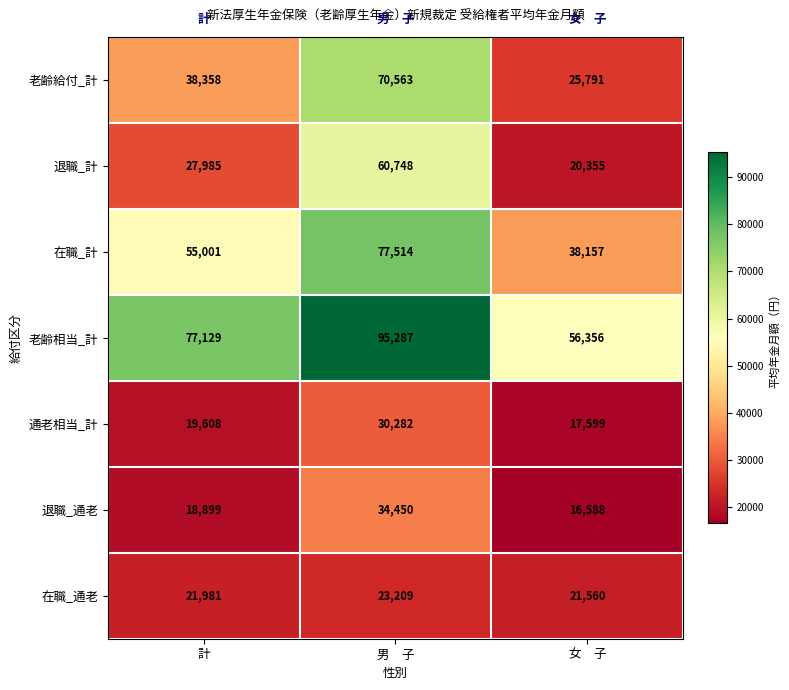

Which series changed the most between 計 and 男　子?

退職_計